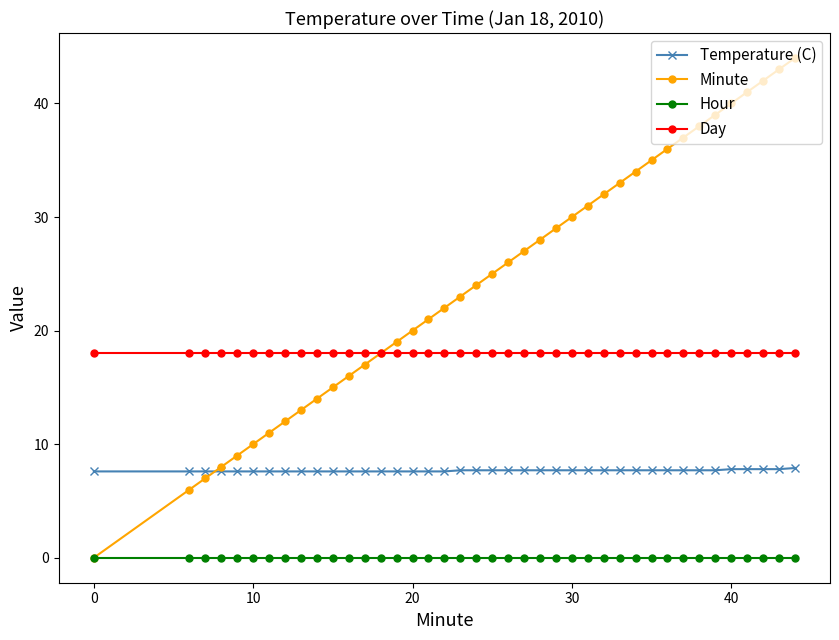

What is the maximum value shown in the chart?

44.0